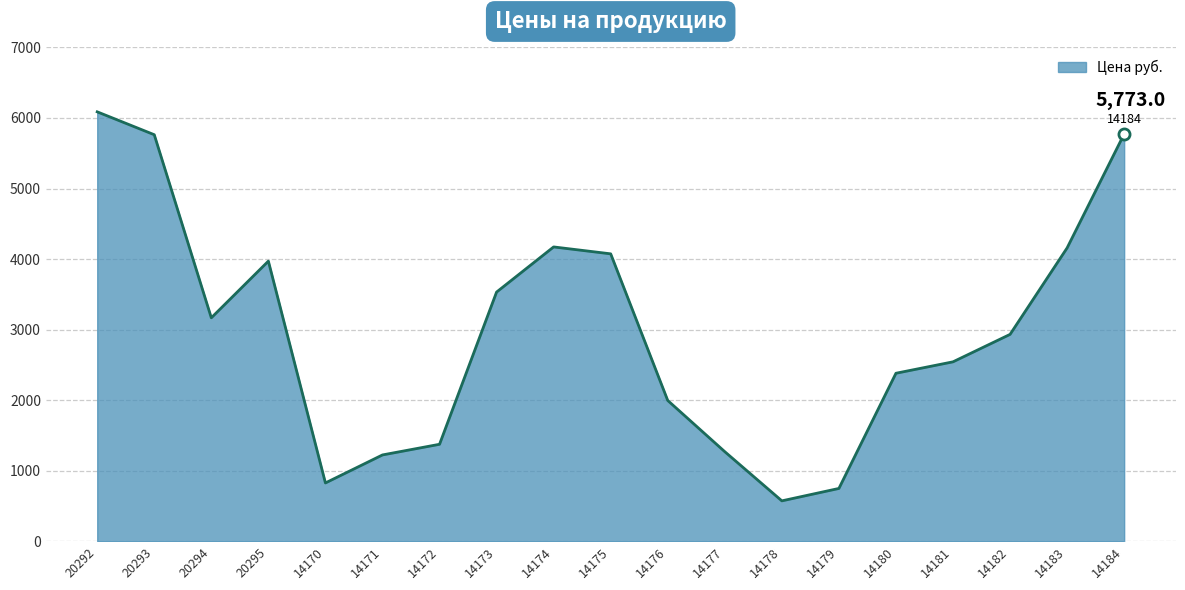

What is the minimum value shown in the chart?

572.0